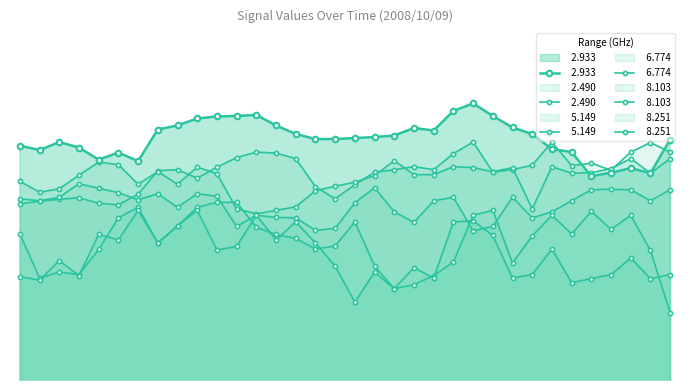

The value of   8.251 at 02:40 is 107.1. True or false?

False